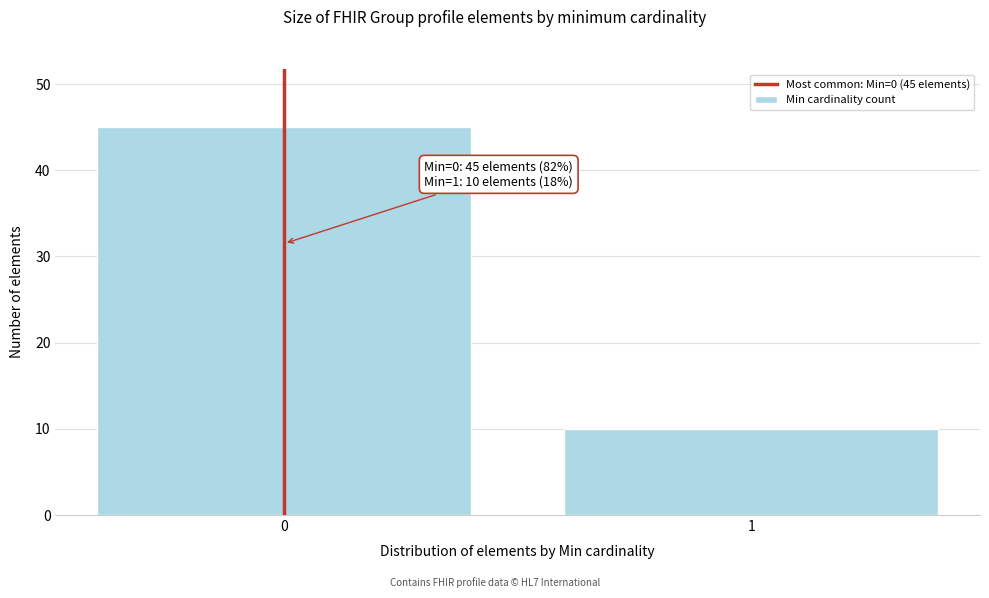

Reading right to left, list all the values displayed in this chart.

1=10	0=45